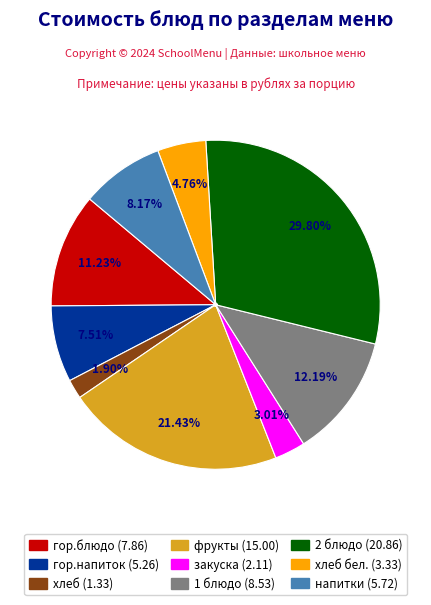

Is there any slice that represents more than half of the pie?

No